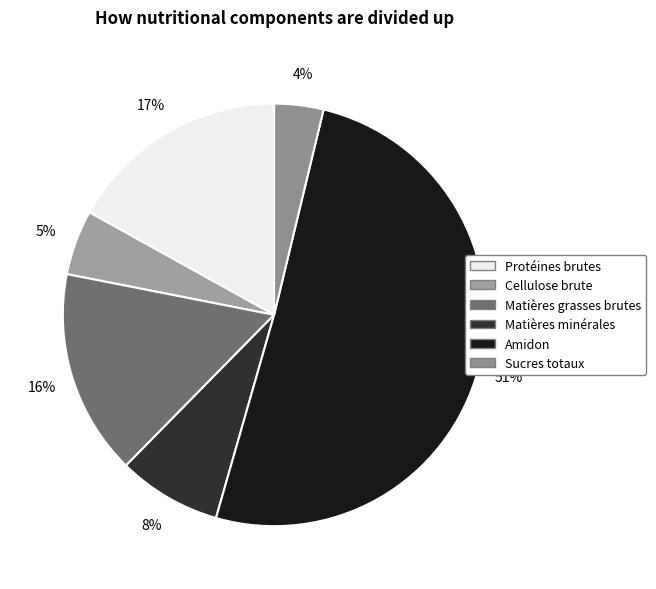

What is the ratio of the value at Cellulose brute to the value at Protéines brutes?

0.3